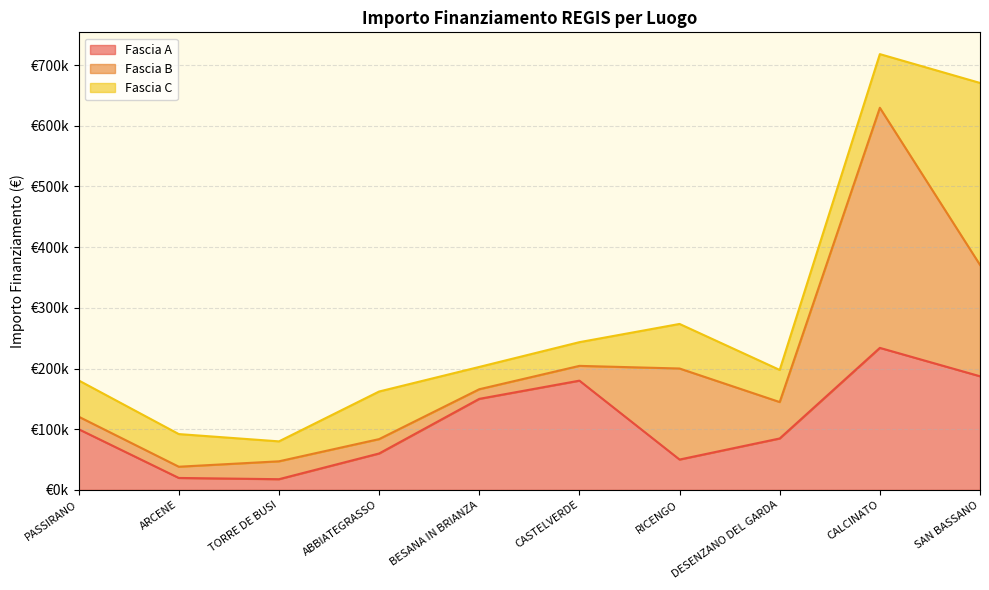

Read the Fascia A value at PASSIRANO.

100000.0